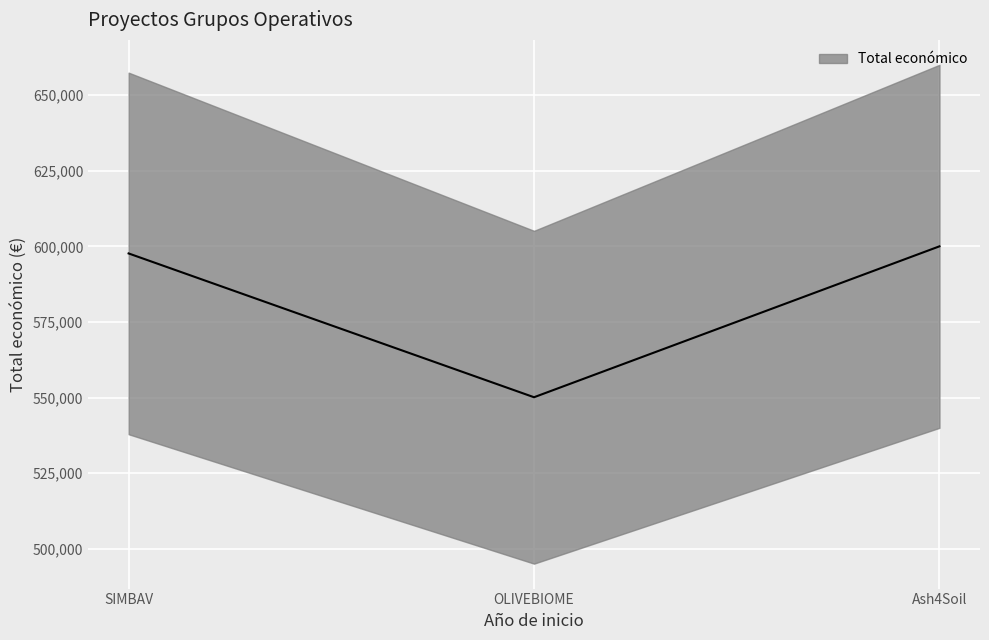

What position from the right is SIMBAV?

3